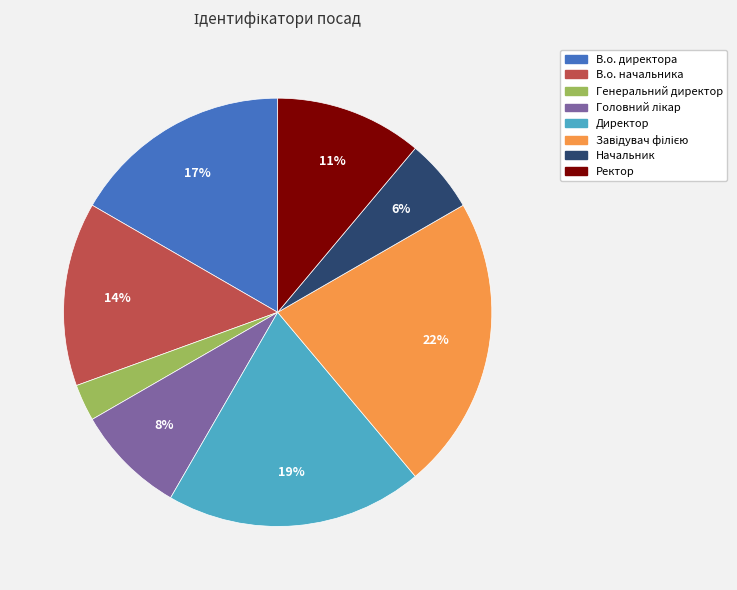

Approximately how many times larger is the value at В.о. директора compared to Ректор?

1.5